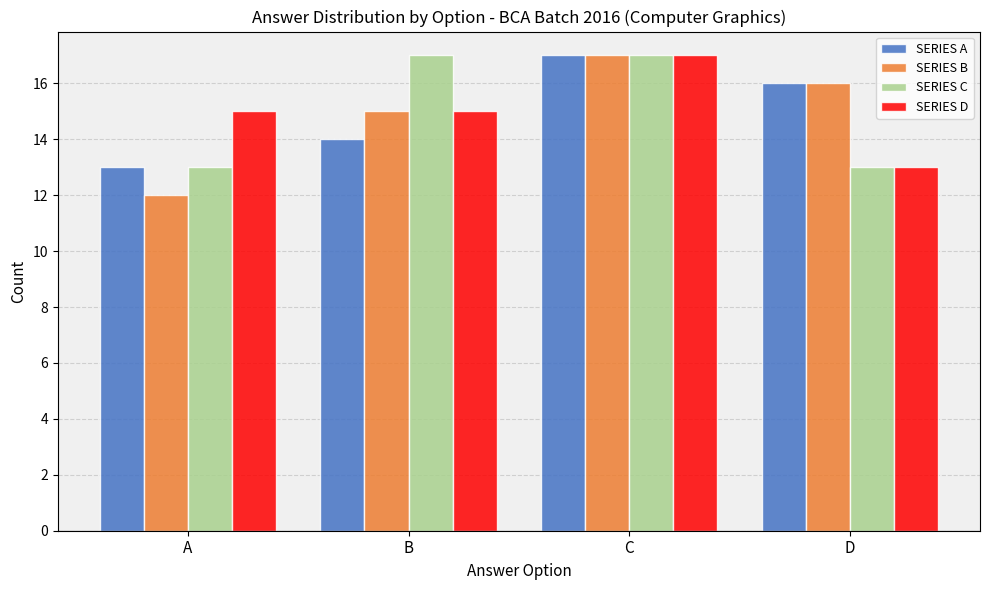

At which category is the sum across all series the highest?

C